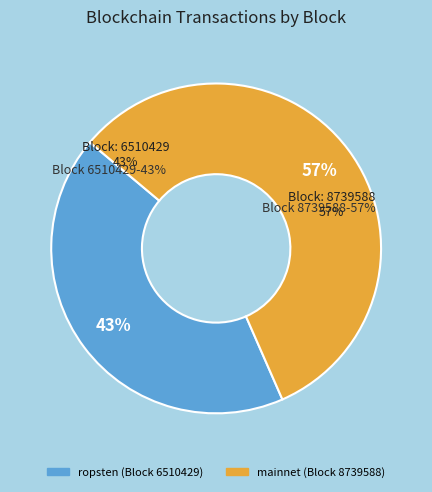

Is there any slice that represents more than half of the pie?

Yes